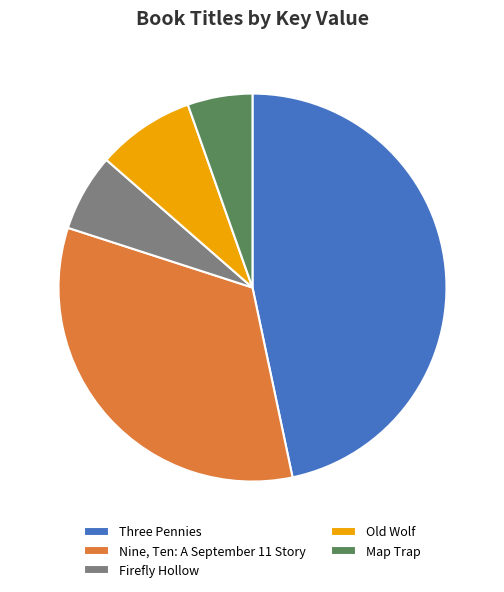

Rank the categories by value from highest to lowest.

Three Pennies, Nine, Ten: A September 11 Story, Old Wolf, Firefly Hollow, Map Trap